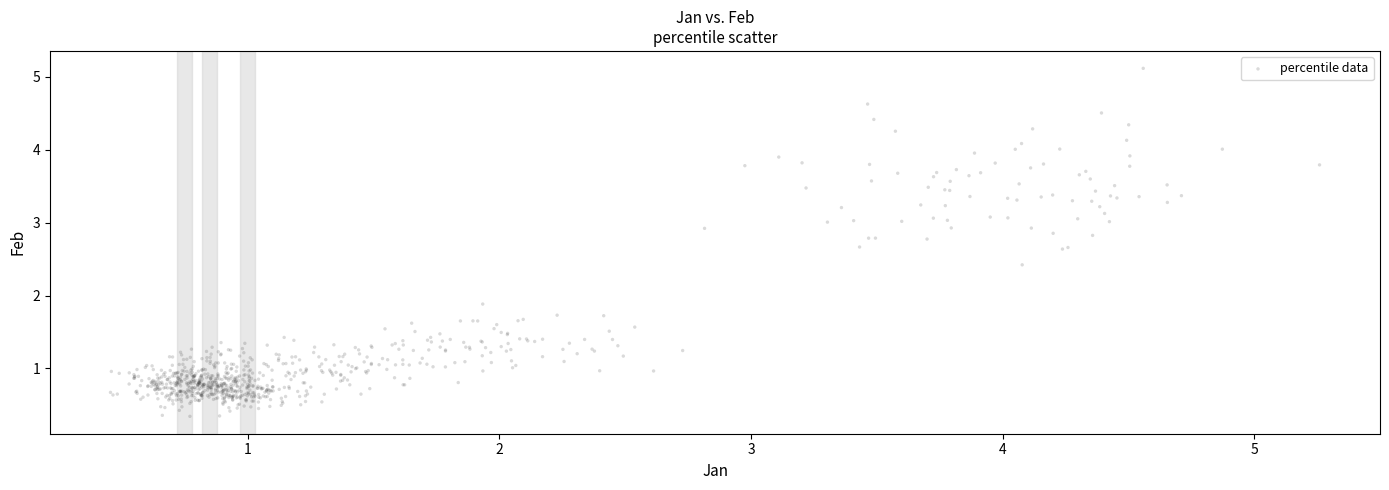

What is the range of Y values (max minus min)?

4.8